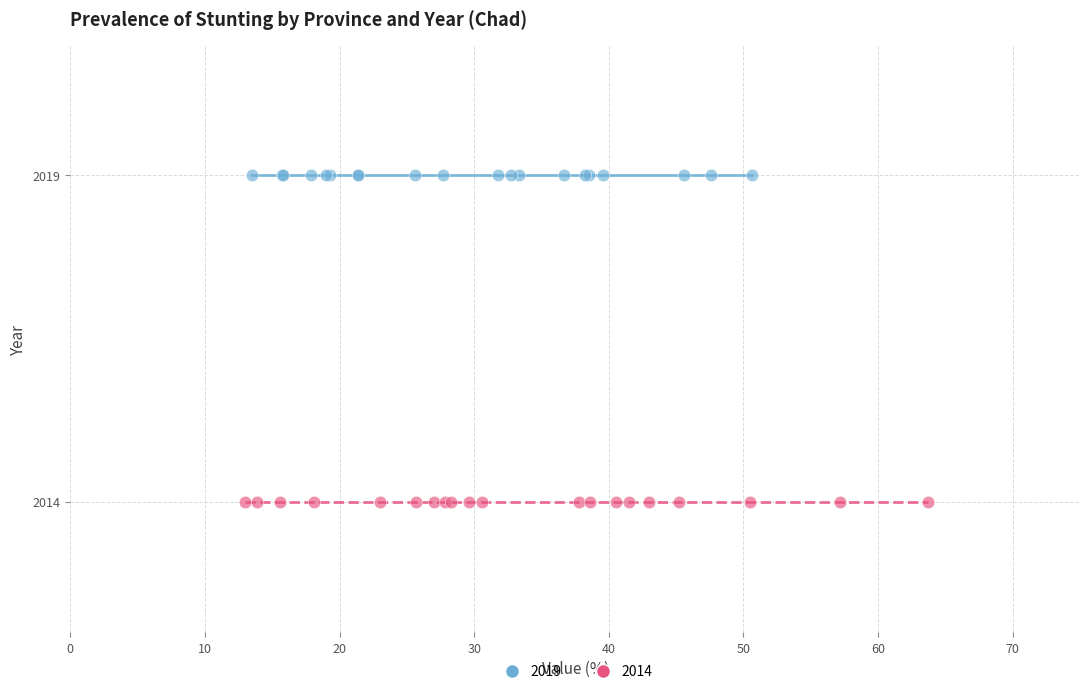

Which series contains the lowest Y value?

2014